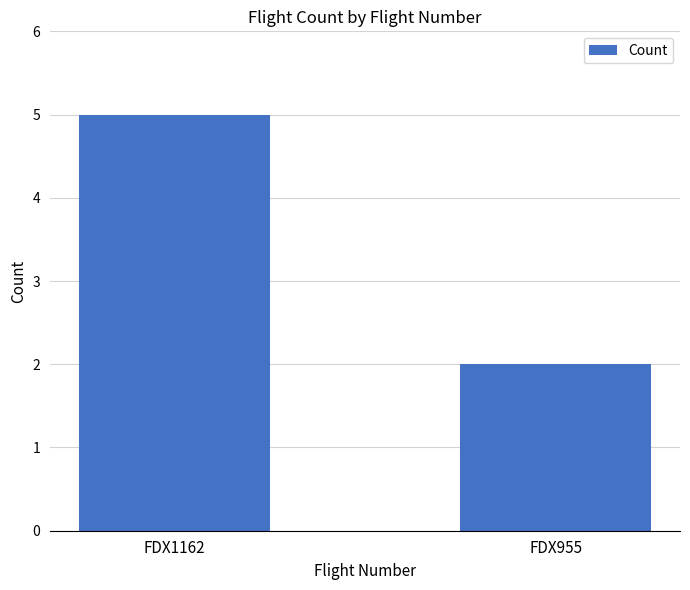

Which category has the highest value across all series?

FDX1162